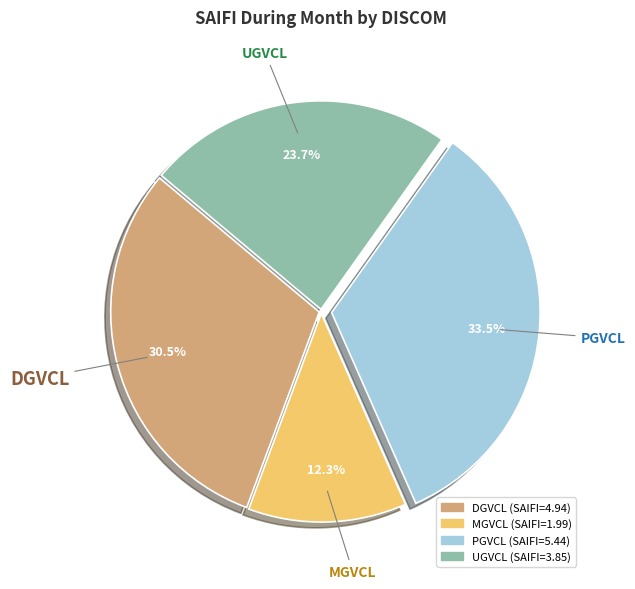

What is the smallest slice in the pie chart?

MGVCL